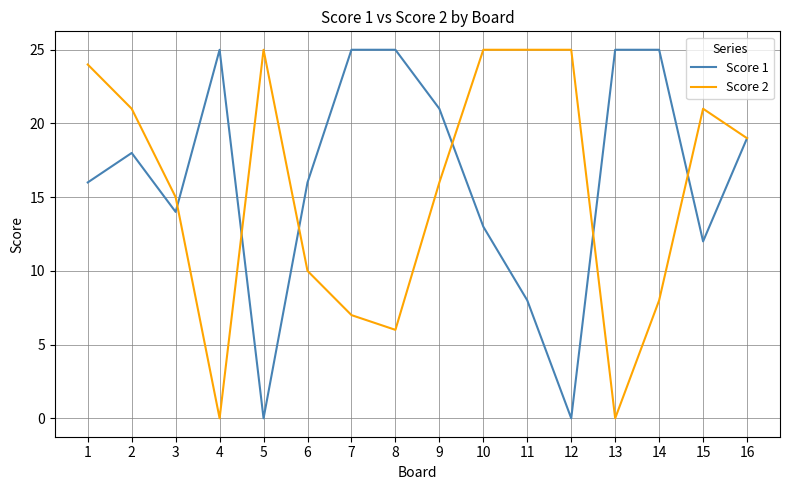

Does the chart have visible grid lines?

Yes